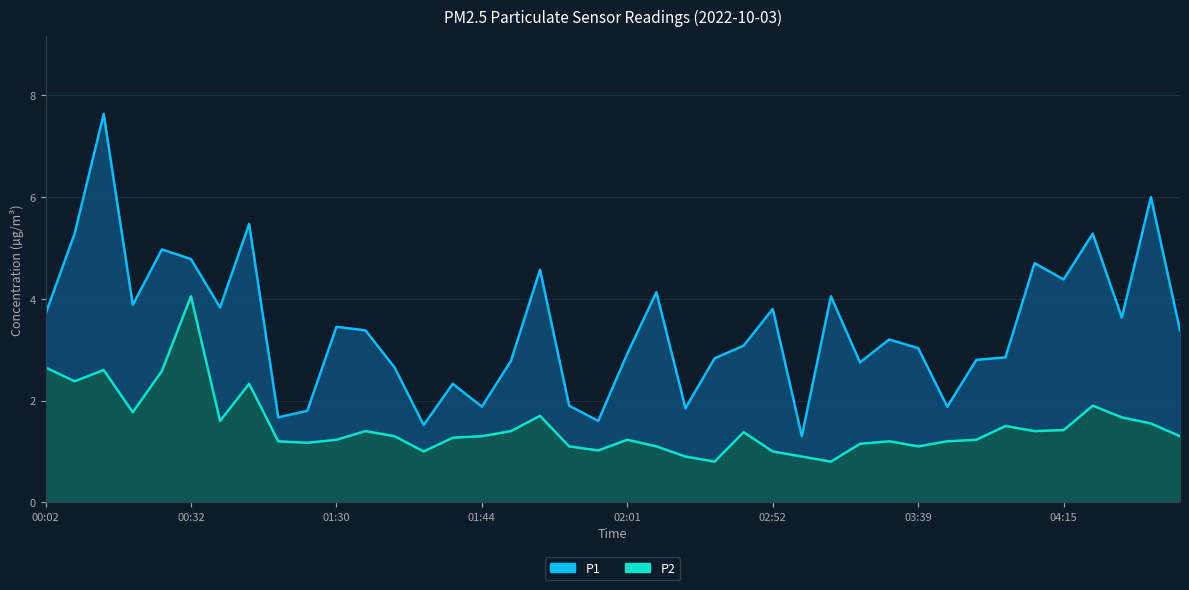

Between 10 and 26, which series saw the biggest shift?

P1